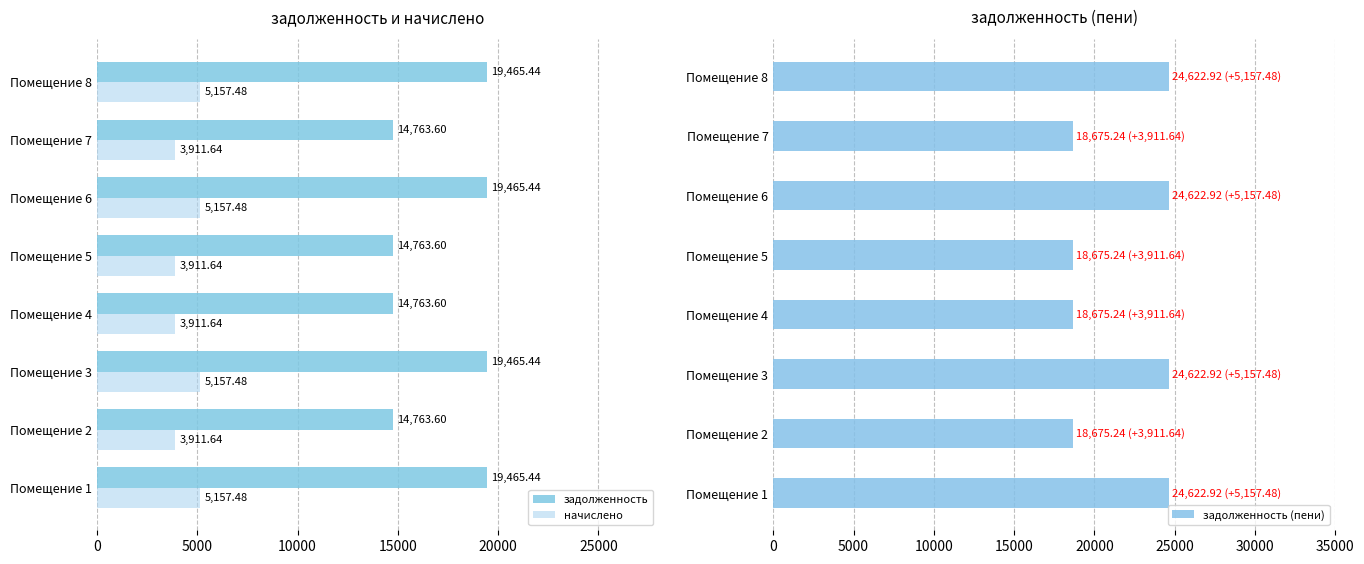

What is the maximum value for задолженность?

19465.4